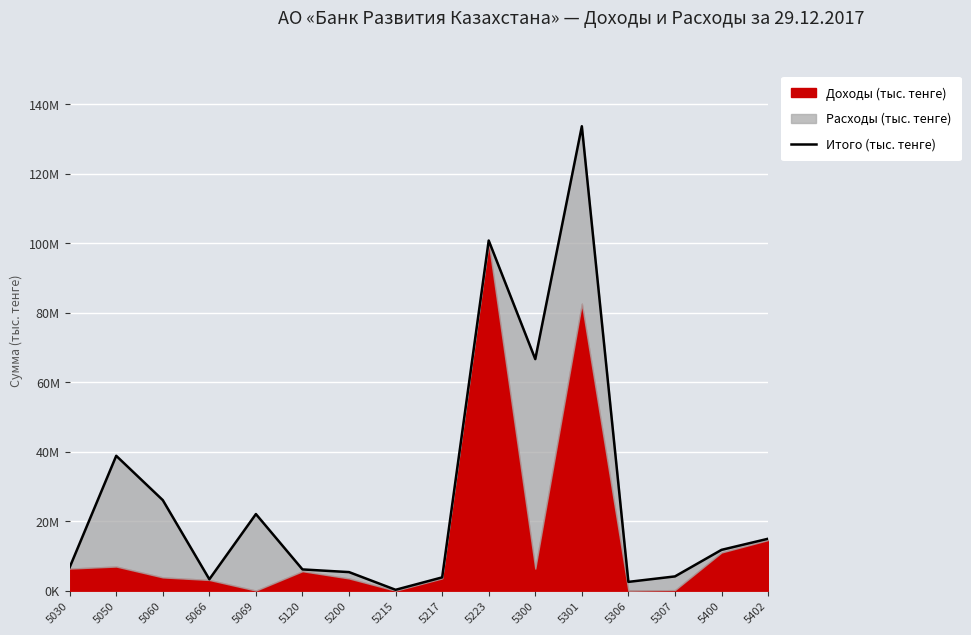

Reading left to right, extract all data points from this chart.

5030=6731385	5050=38840944	5060=26078004	5066=3294387	5069=22064545	5120=6127462	5200=5356402	5215=261090	5217=3836073	5223=100819041	5300=66672778	5301=133724793	5306=2540747	5307=4116983	5400=11760736	5402=14957962